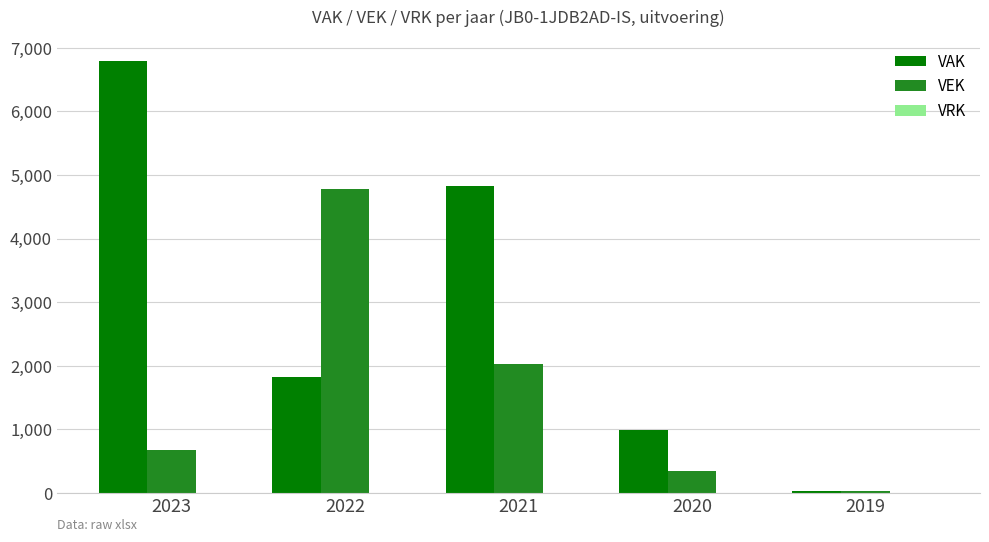

Which series has the largest range (max minus min)?

VAK